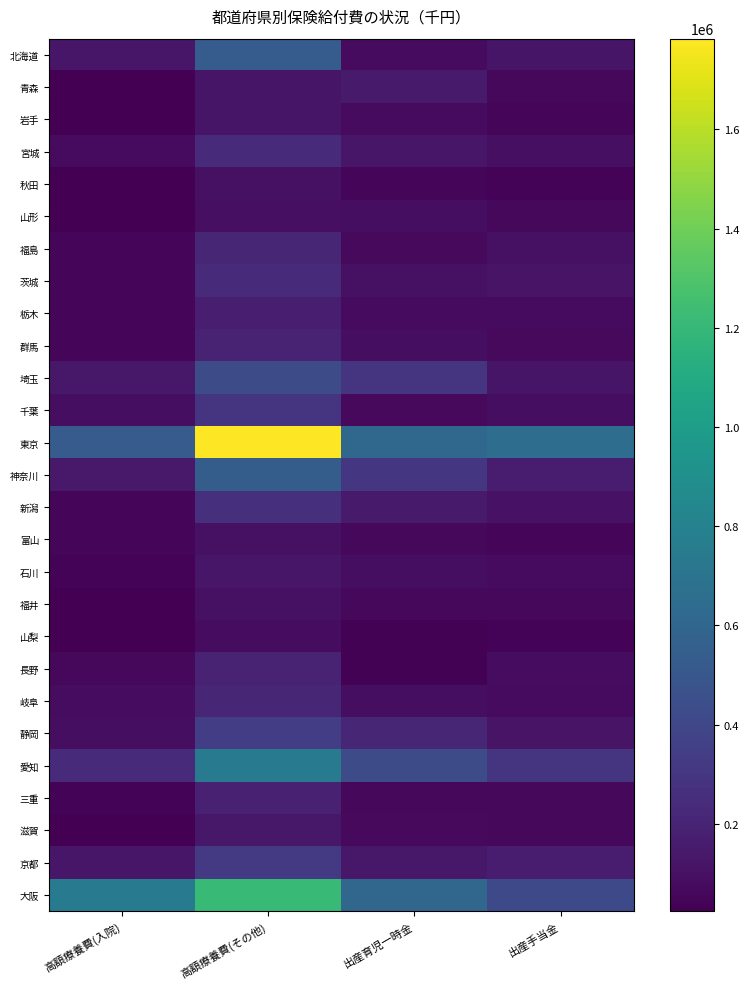

What is the difference between the highest and lowest values at 高額療養費(その他)?

1699038.5